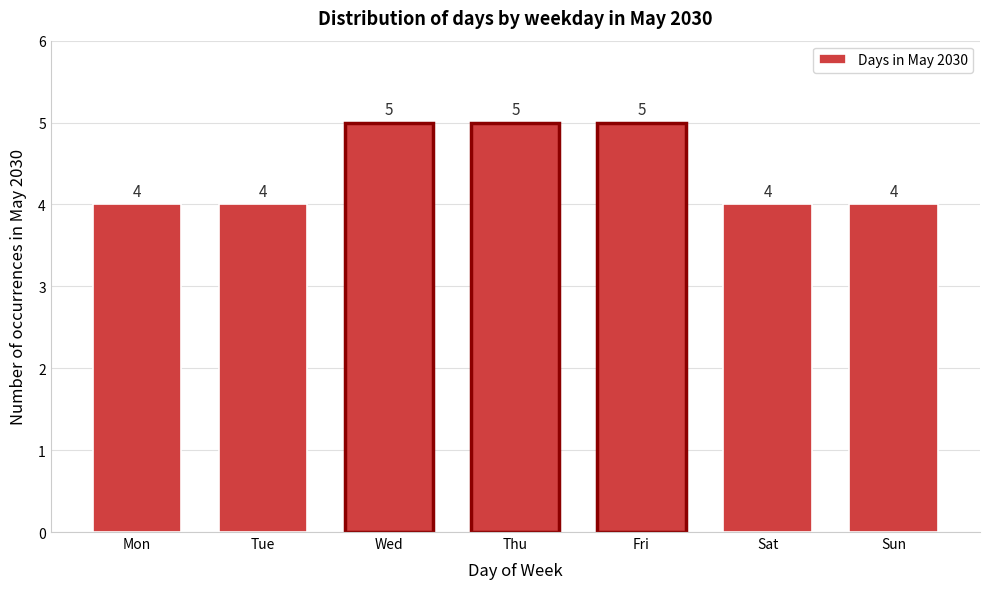

Reading right to left, extract all data points from this chart.

Sun=4	Sat=4	Fri=5	Thu=5	Wed=5	Tue=4	Mon=4